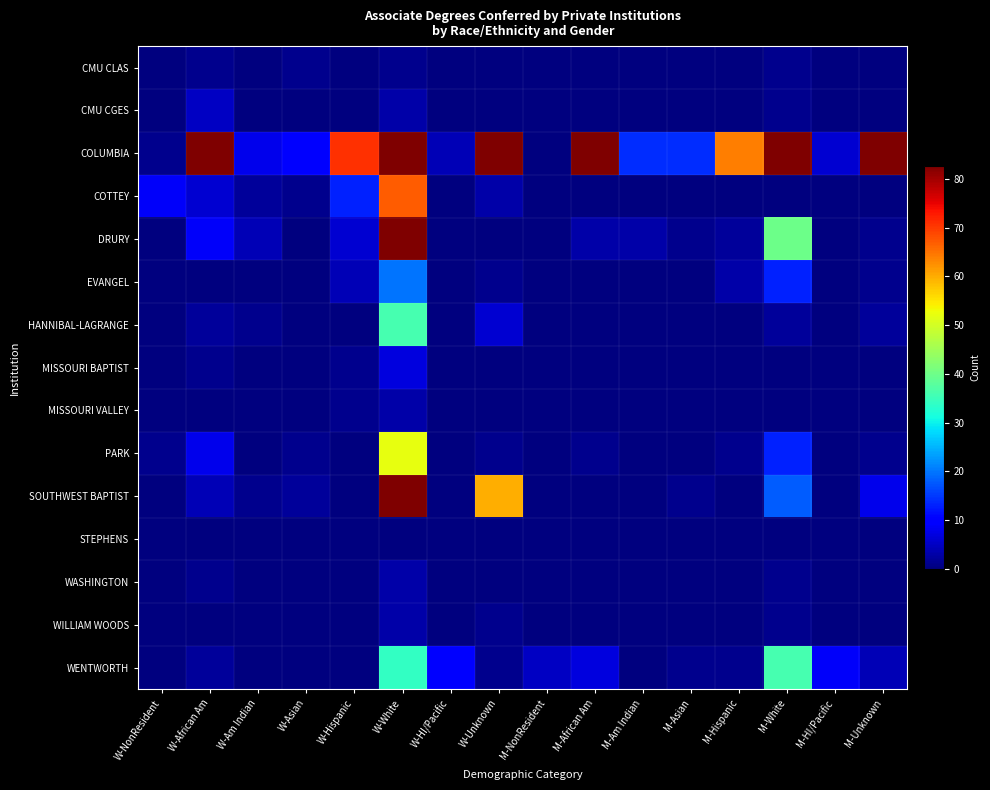

Reading left to right, list all the values displayed in this chart.

CMU CLAS: W-NonResident=0	W-African Am=1	W-Am Indian=0	W-Asian=1	W-Hispanic=0	W-White=1	W-HI/Pacific=0	W-Unknown=0	M-NonResident=0	M-African Am=0	M-Am Indian=0	M-Asian=0	M-Hispanic=0	M-White=1	M-HI/Pacific=0	M-Unknown=0
CMU CGES: W-NonResident=0	W-African Am=5	W-Am Indian=0	W-Asian=0	W-Hispanic=0	W-White=3	W-HI/Pacific=0	W-Unknown=0	M-NonResident=0	M-African Am=0	M-Am Indian=0	M-Asian=0	M-Hispanic=0	M-White=1	M-HI/Pacific=0	M-Unknown=0
COLUMBIA: W-NonResident=1	W-African Am=226	W-Am Indian=8	W-Asian=10	W-Hispanic=71	W-White=383	W-HI/Pacific=4	W-Unknown=90	M-NonResident=0	M-African Am=145	M-Am Indian=14	M-Asian=14	M-Hispanic=64	M-White=382	M-HI/Pacific=6	M-Unknown=85
COTTEY: W-NonResident=9	W-African Am=6	W-Am Indian=2	W-Asian=1	W-Hispanic=13	W-White=67	W-HI/Pacific=0	W-Unknown=3	M-NonResident=0	M-African Am=0	M-Am Indian=0	M-Asian=0	M-Hispanic=0	M-White=0	M-HI/Pacific=0	M-Unknown=0
DRURY: W-NonResident=0	W-African Am=9	W-Am Indian=4	W-Asian=0	W-Hispanic=6	W-White=140	W-HI/Pacific=0	W-Unknown=0	M-NonResident=0	M-African Am=3	M-Am Indian=3	M-Asian=1	M-Hispanic=2	M-White=40	M-HI/Pacific=0	M-Unknown=1
EVANGEL: W-NonResident=0	W-African Am=0	W-Am Indian=0	W-Asian=0	W-Hispanic=4	W-White=20	W-HI/Pacific=0	W-Unknown=1	M-NonResident=0	M-African Am=0	M-Am Indian=0	M-Asian=0	M-Hispanic=3	M-White=13	M-HI/Pacific=0	M-Unknown=1
HANNIBAL-LAGRANGE: W-NonResident=0	W-African Am=2	W-Am Indian=1	W-Asian=0	W-Hispanic=0	W-White=36	W-HI/Pacific=0	W-Unknown=6	M-NonResident=0	M-African Am=0	M-Am Indian=0	M-Asian=0	M-Hispanic=0	M-White=2	M-HI/Pacific=0	M-Unknown=2
MISSOURI BAPTIST: W-NonResident=0	W-African Am=1	W-Am Indian=0	W-Asian=0	W-Hispanic=1	W-White=7	W-HI/Pacific=0	W-Unknown=0	M-NonResident=0	M-African Am=0	M-Am Indian=0	M-Asian=0	M-Hispanic=0	M-White=0	M-HI/Pacific=0	M-Unknown=0
MISSOURI VALLEY: W-NonResident=0	W-African Am=0	W-Am Indian=0	W-Asian=0	W-Hispanic=1	W-White=3	W-HI/Pacific=0	W-Unknown=0	M-NonResident=0	M-African Am=0	M-Am Indian=0	M-Asian=0	M-Hispanic=0	M-White=0	M-HI/Pacific=0	M-Unknown=0
PARK: W-NonResident=1	W-African Am=8	W-Am Indian=0	W-Asian=1	W-Hispanic=0	W-White=52	W-HI/Pacific=0	W-Unknown=1	M-NonResident=0	M-African Am=1	M-Am Indian=0	M-Asian=0	M-Hispanic=1	M-White=13	M-HI/Pacific=0	M-Unknown=1
SOUTHWEST BAPTIST: W-NonResident=0	W-African Am=4	W-Am Indian=1	W-Asian=2	W-Hispanic=0	W-White=85	W-HI/Pacific=0	W-Unknown=60	M-NonResident=0	M-African Am=0	M-Am Indian=0	M-Asian=1	M-Hispanic=0	M-White=18	M-HI/Pacific=0	M-Unknown=8
STEPHENS: W-NonResident=0	W-African Am=0	W-Am Indian=0	W-Asian=0	W-Hispanic=0	W-White=0	W-HI/Pacific=0	W-Unknown=0	M-NonResident=0	M-African Am=0	M-Am Indian=0	M-Asian=0	M-Hispanic=0	M-White=0	M-HI/Pacific=0	M-Unknown=0
WASHINGTON: W-NonResident=0	W-African Am=1	W-Am Indian=0	W-Asian=0	W-Hispanic=0	W-White=3	W-HI/Pacific=0	W-Unknown=0	M-NonResident=0	M-African Am=0	M-Am Indian=0	M-Asian=0	M-Hispanic=0	M-White=1	M-HI/Pacific=0	M-Unknown=0
WILLIAM WOODS: W-NonResident=0	W-African Am=0	W-Am Indian=0	W-Asian=0	W-Hispanic=0	W-White=3	W-HI/Pacific=0	W-Unknown=1	M-NonResident=0	M-African Am=0	M-Am Indian=0	M-Asian=0	M-Hispanic=0	M-White=1	M-HI/Pacific=0	M-Unknown=0
WENTWORTH: W-NonResident=0	W-African Am=2	W-Am Indian=0	W-Asian=0	W-Hispanic=0	W-White=34	W-HI/Pacific=10	W-Unknown=1	M-NonResident=5	M-African Am=7	M-Am Indian=0	M-Asian=1	M-Hispanic=1	M-White=36	M-HI/Pacific=9	M-Unknown=4